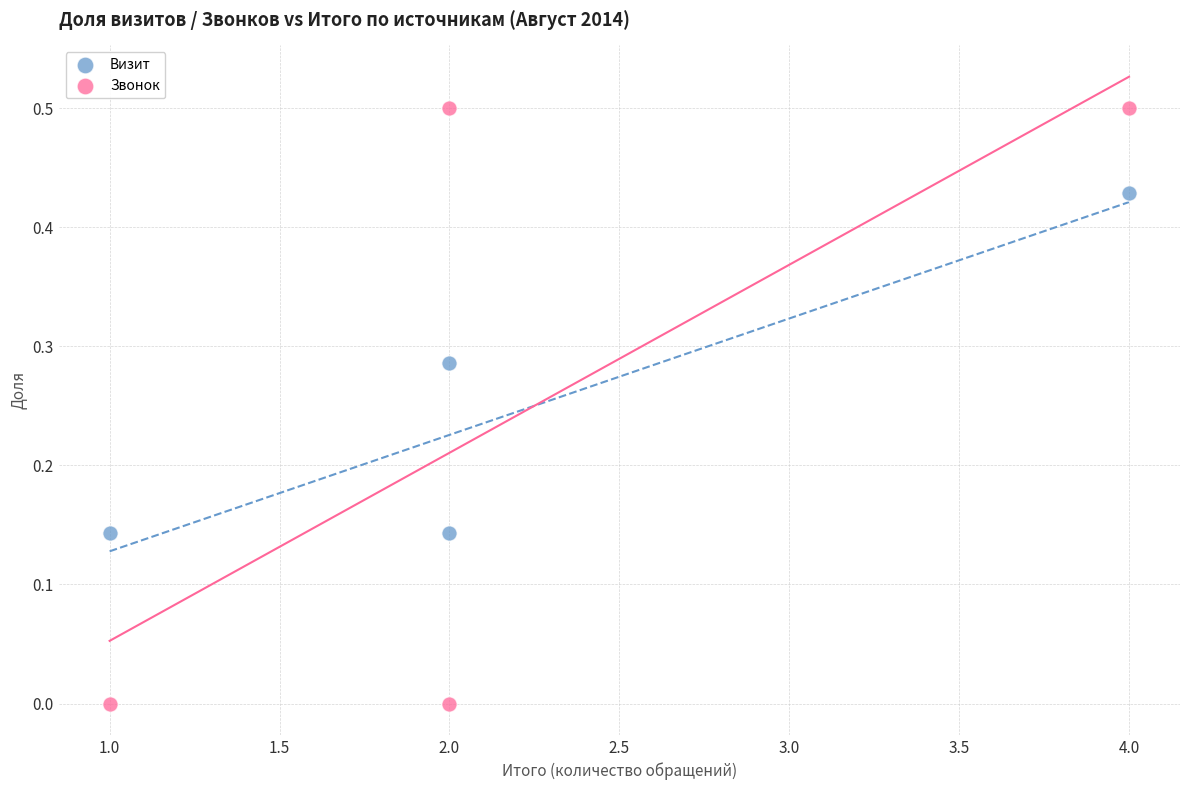

Which series has the largest Y range (max minus min)?

Звонок